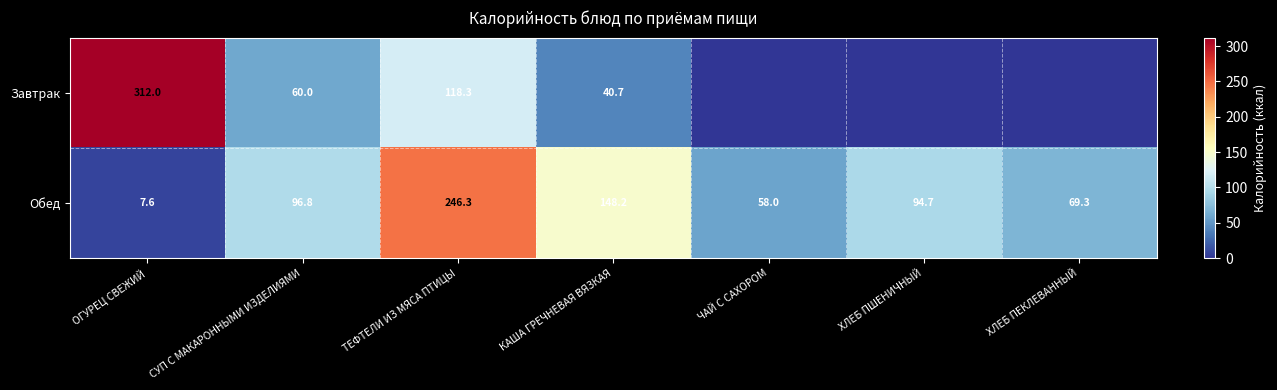

What is the approximate value of Обед at ЧАЙ С САХОРОМ?

58.0